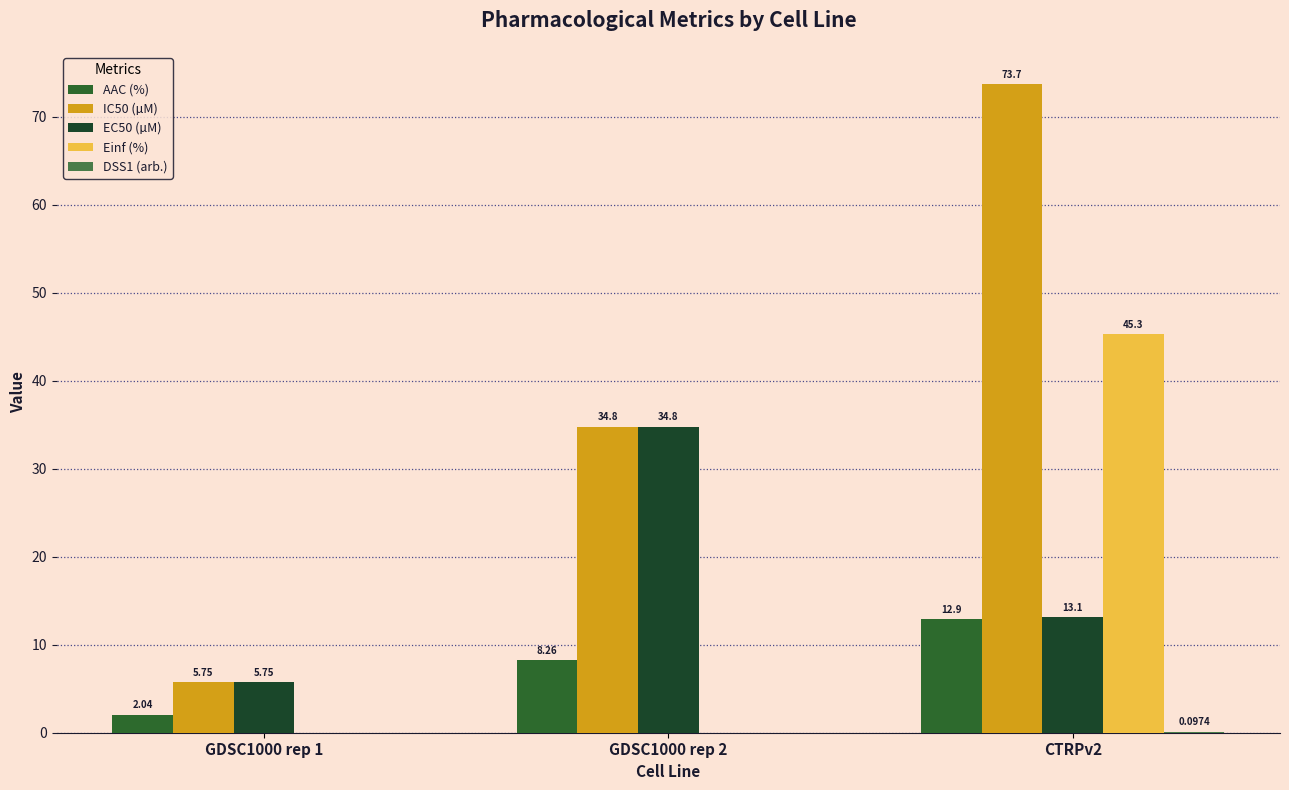

What position from the right is GDSC1000 rep 2?

2